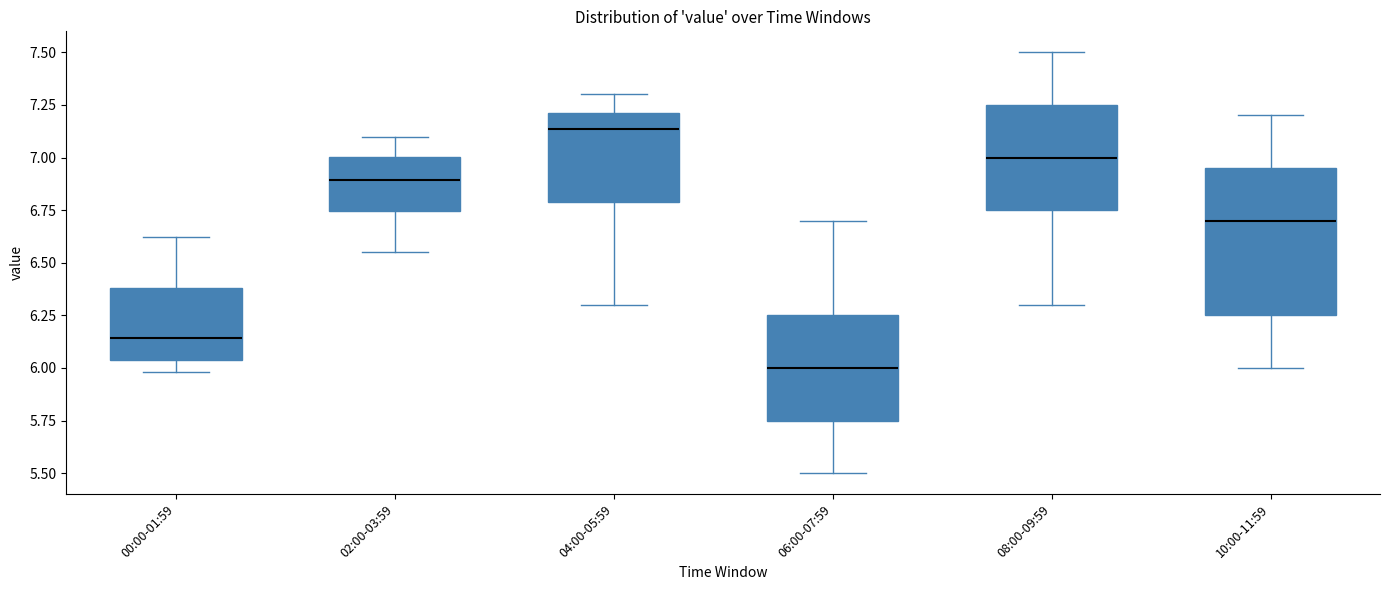

Reading left to right, transcribe this box plot: for each box, give where its median line is, the range the box spans, and where its two whiskers end, as read against the y-axis. The values are not printed on the chart, so give them approximately, as read against the axis.

00:00-01:59: median 6.15, box 6.05 to 6.40, whiskers 6.00 to 6.60
02:00-03:59: median 6.90, box 6.75 to 7.00, whiskers 6.55 to 7.10
04:00-05:59: median 7.15, box 6.80 to 7.20, whiskers 6.30 to 7.30
06:00-07:59: median 6.00, box 5.75 to 6.25, whiskers 5.50 to 6.70
08:00-09:59: median 7.00, box 6.75 to 7.25, whiskers 6.30 to 7.50
10:00-11:59: median 6.70, box 6.25 to 6.95, whiskers 6.00 to 7.20